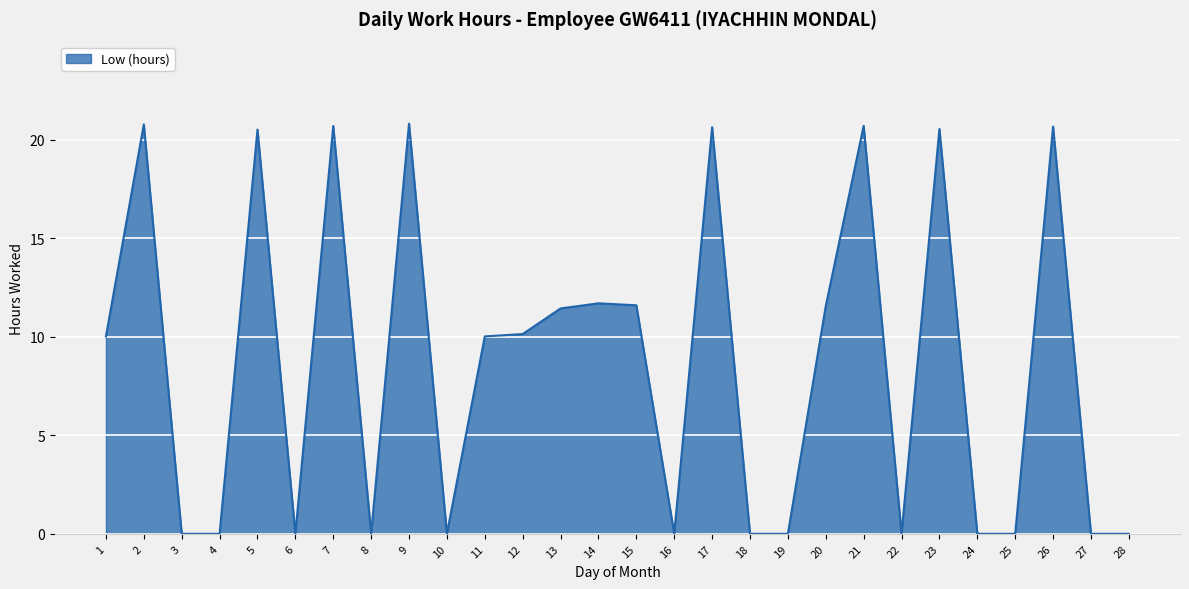

True or false: the data shows 0.0 at 28.

True